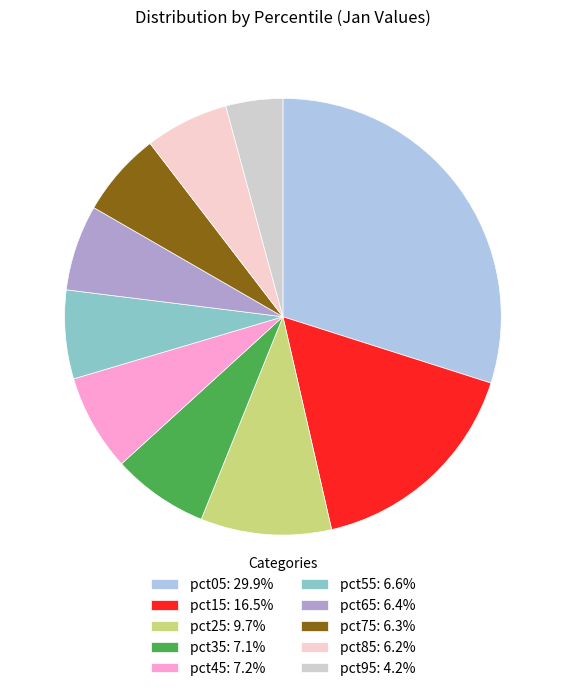

Which category has the smallest portion of the pie?

pct95